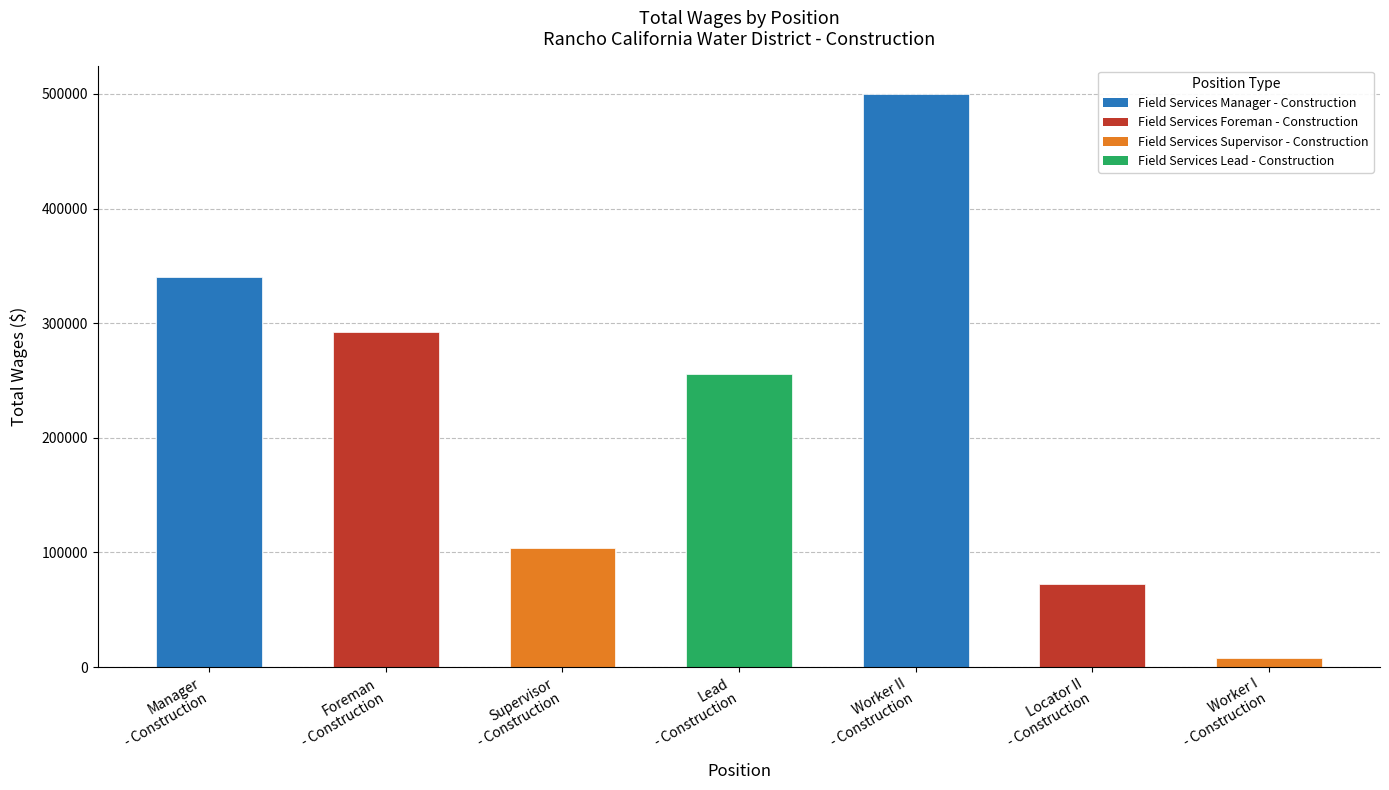

Which category has the highest value across all series?

Worker II
- Construction